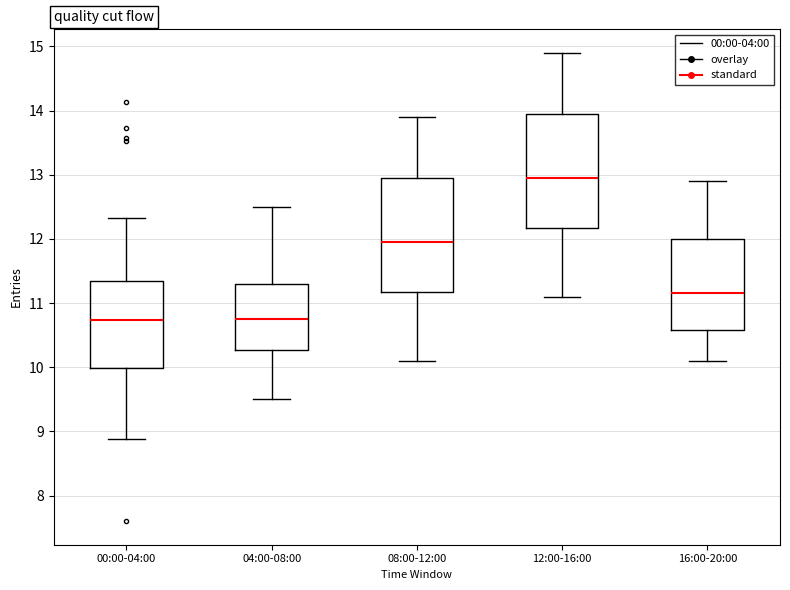

Reading left to right, read every box against the y-axis: the position of its median line, the range the box covers, and the ends of its whiskers. The values are not printed on the chart, so give them approximately, as read against the axis.

00:00-04:00: median 10.7, box 10.0 to 11.3, whiskers 8.9 to 12.3
04:00-08:00: median 10.8, box 10.3 to 11.3, whiskers 9.5 to 12.5
08:00-12:00: median 12.0, box 11.2 to 13.0, whiskers 10.1 to 13.9
12:00-16:00: median 13.0, box 12.2 to 14.0, whiskers 11.1 to 14.9
16:00-20:00: median 11.2, box 10.6 to 12.0, whiskers 10.1 to 12.9